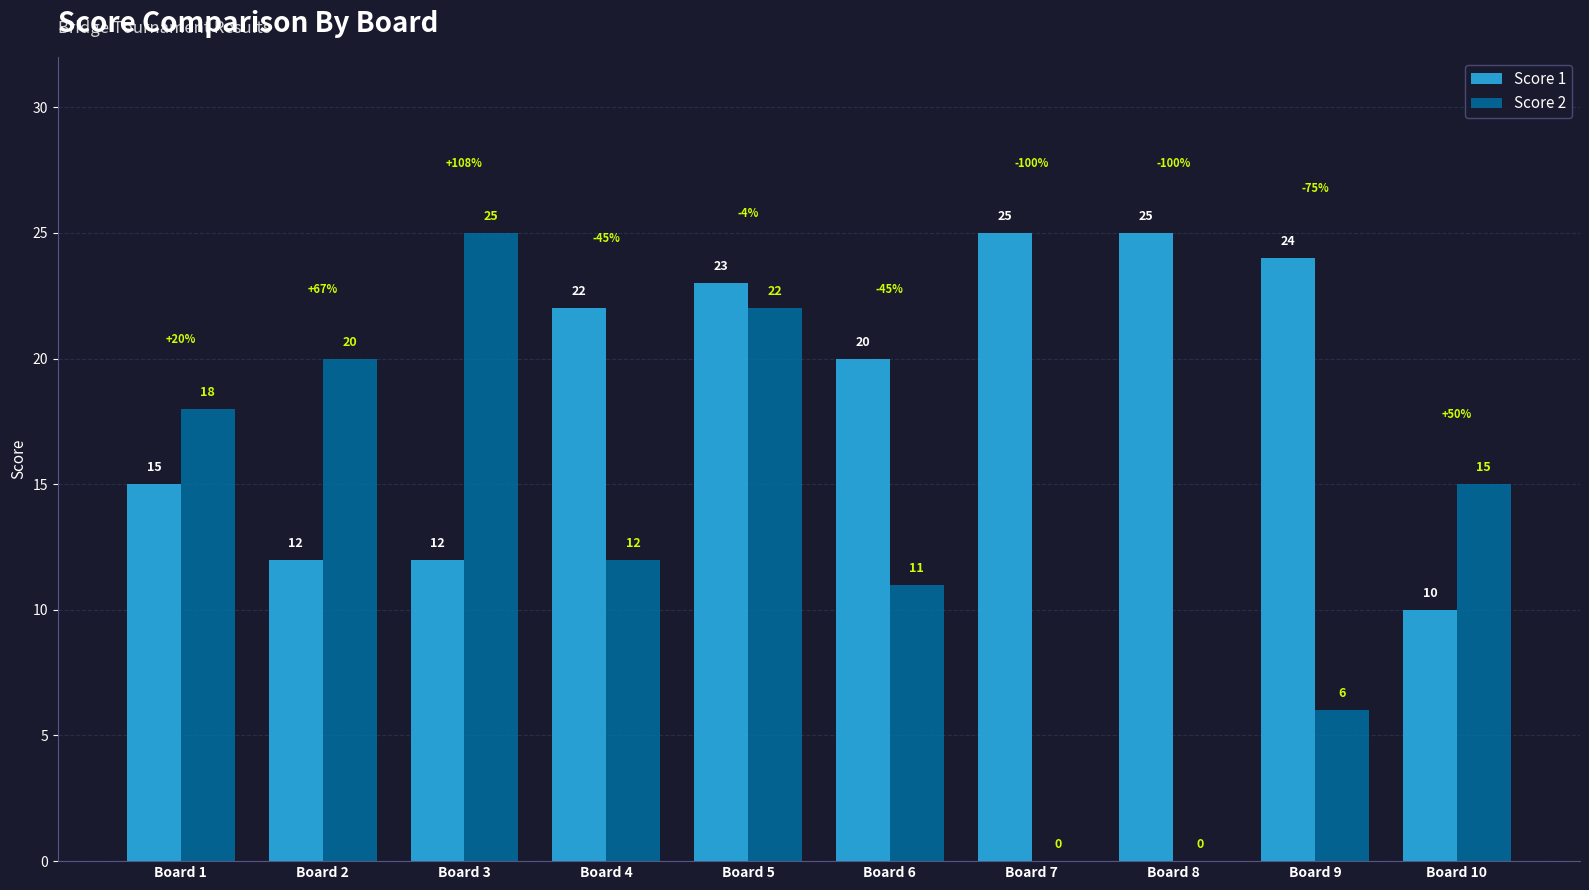

How many distinct data groups are displayed?

2